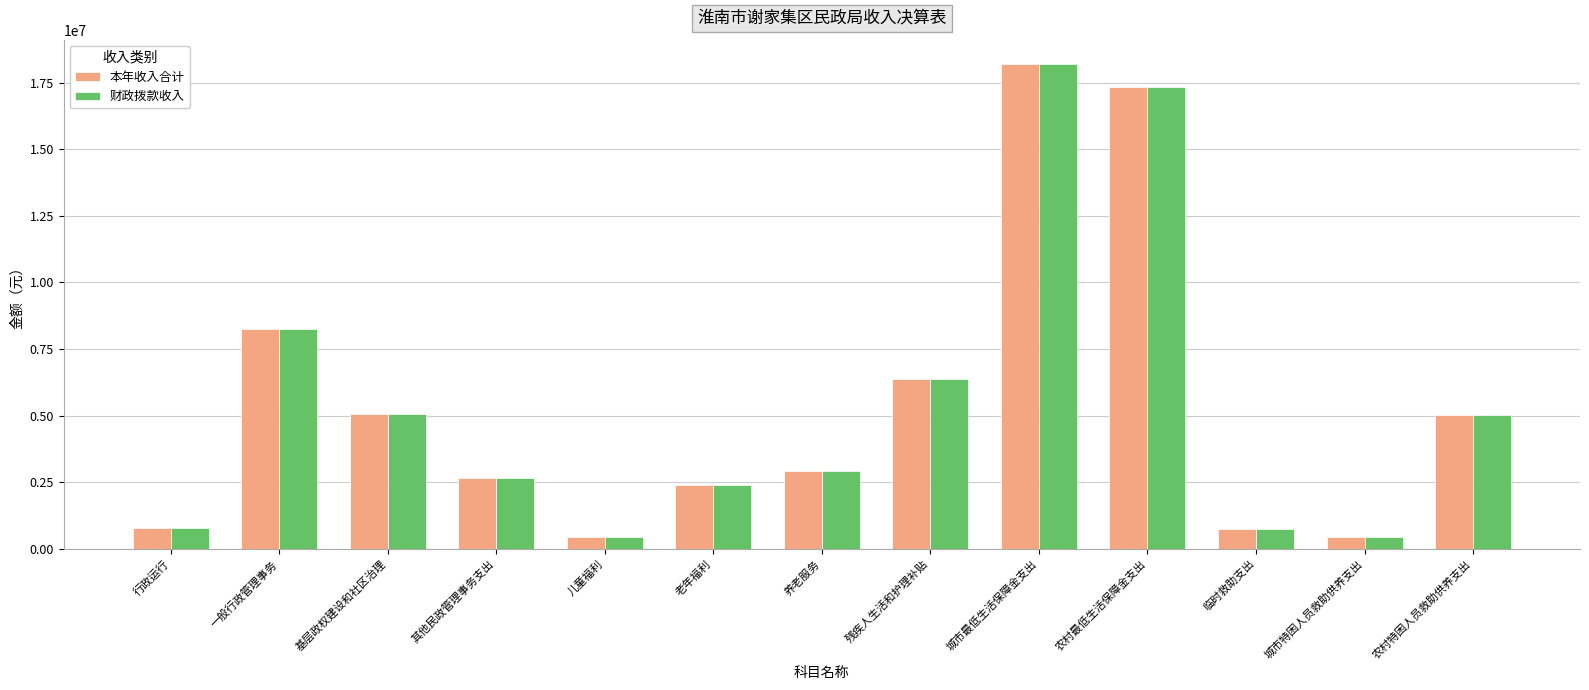

What are all the series names shown in the legend?

本年收入合计, 财政拨款收入